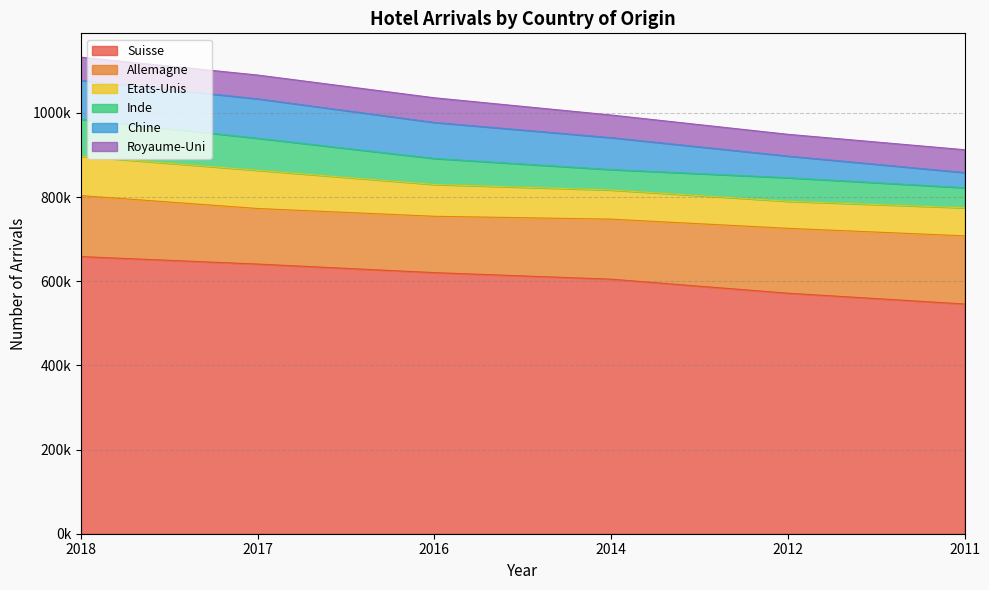

Which series has the widest spread of values?

Suisse